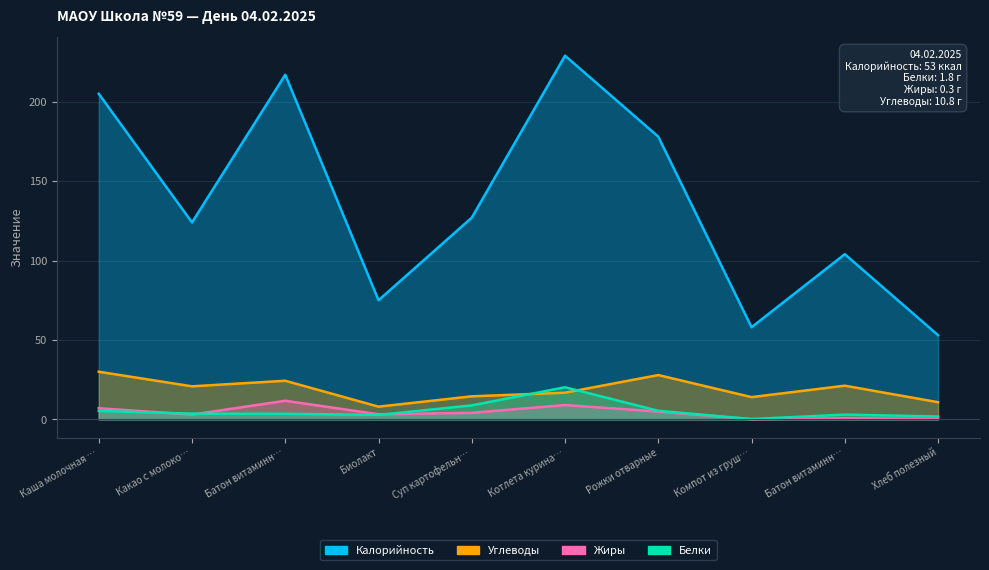

At how many categories does at least one series exceed 67?

8